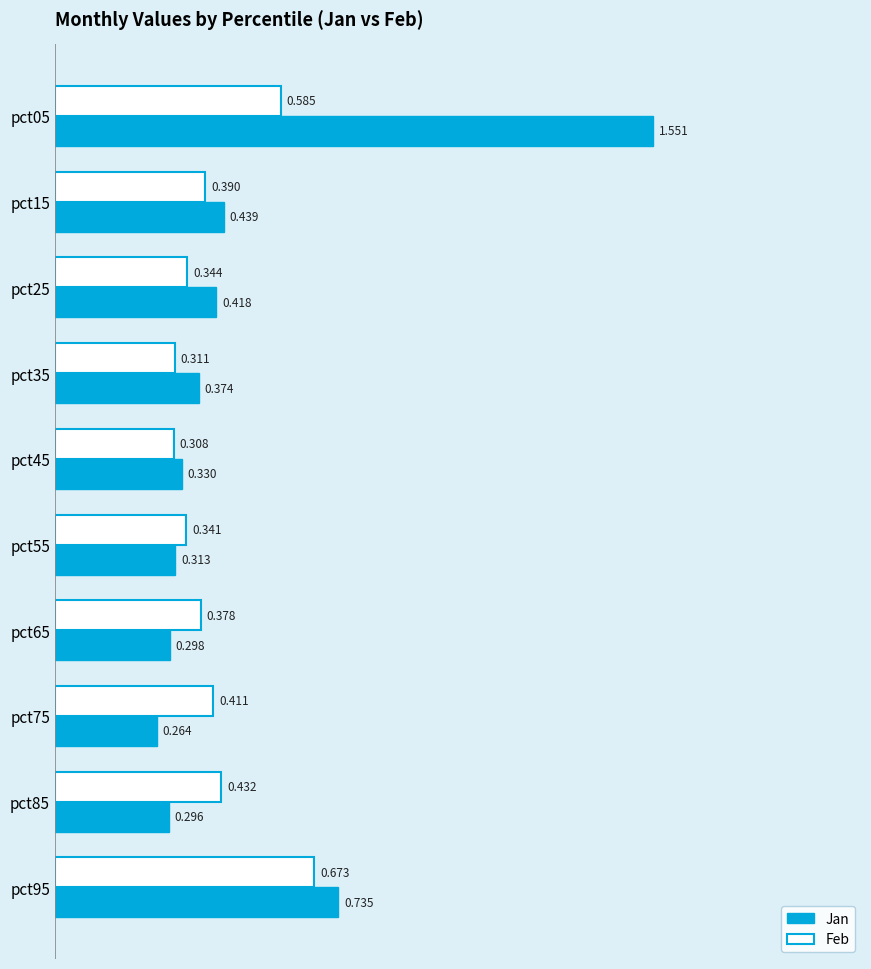

Which series has the largest total across all categories?

Jan